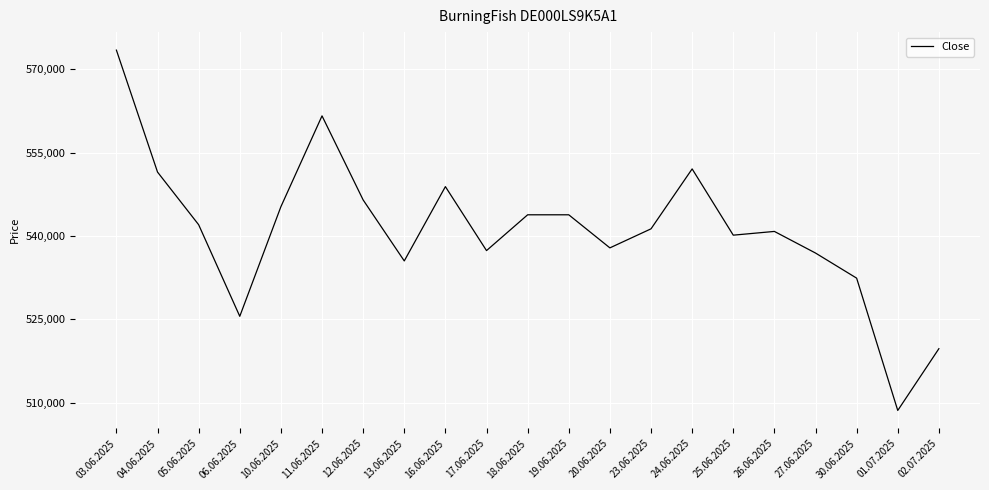

What is the difference between the values at 30.06.2025 and 05.06.2025?

9606